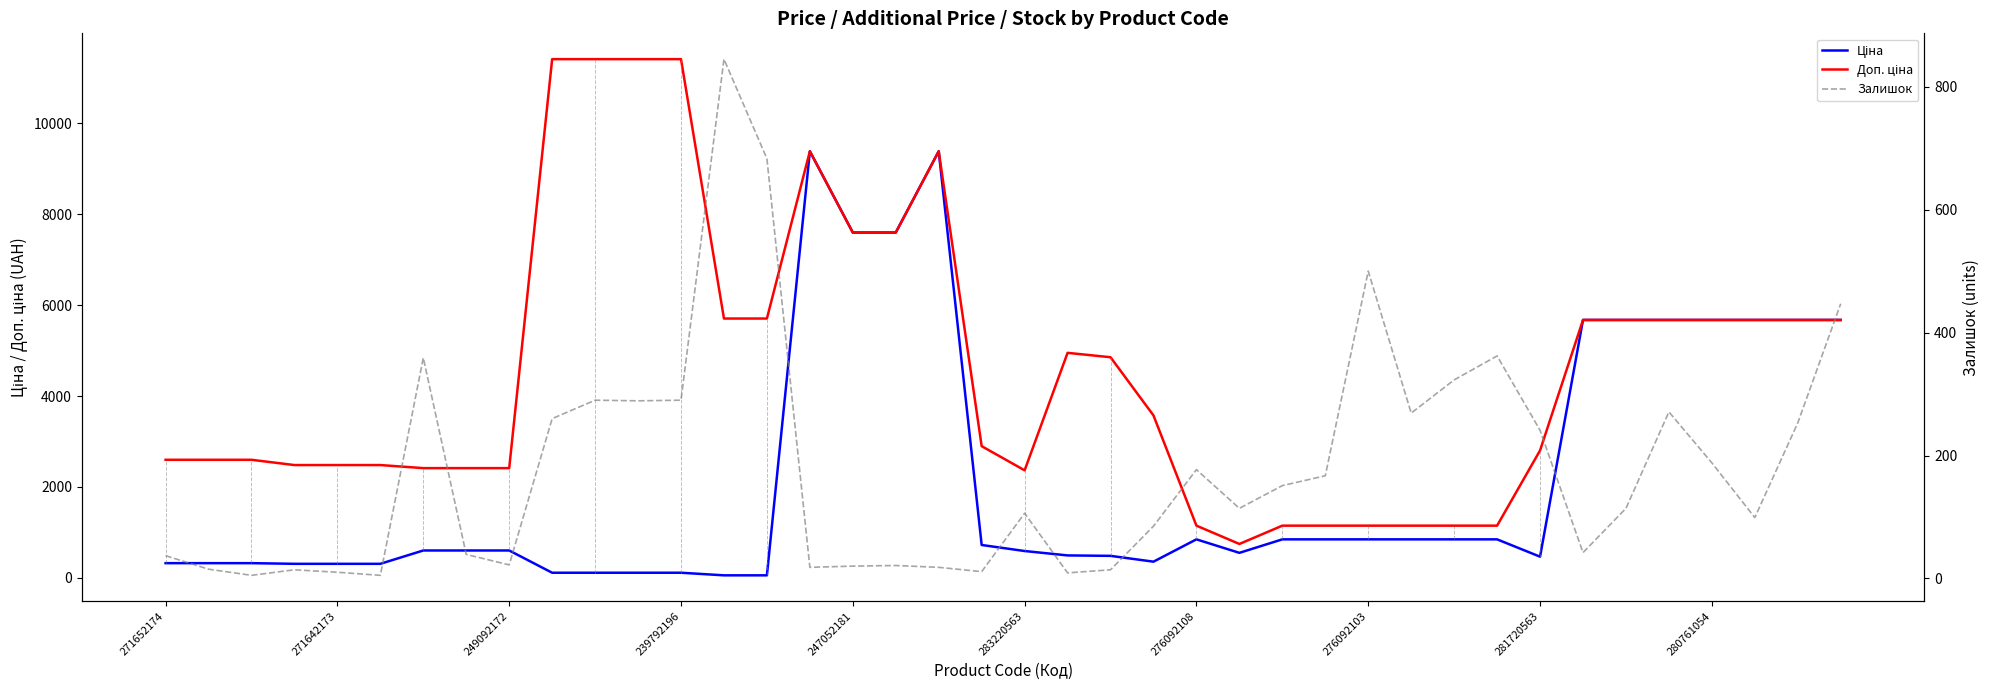

How many data points in Залишок are above 114?

19